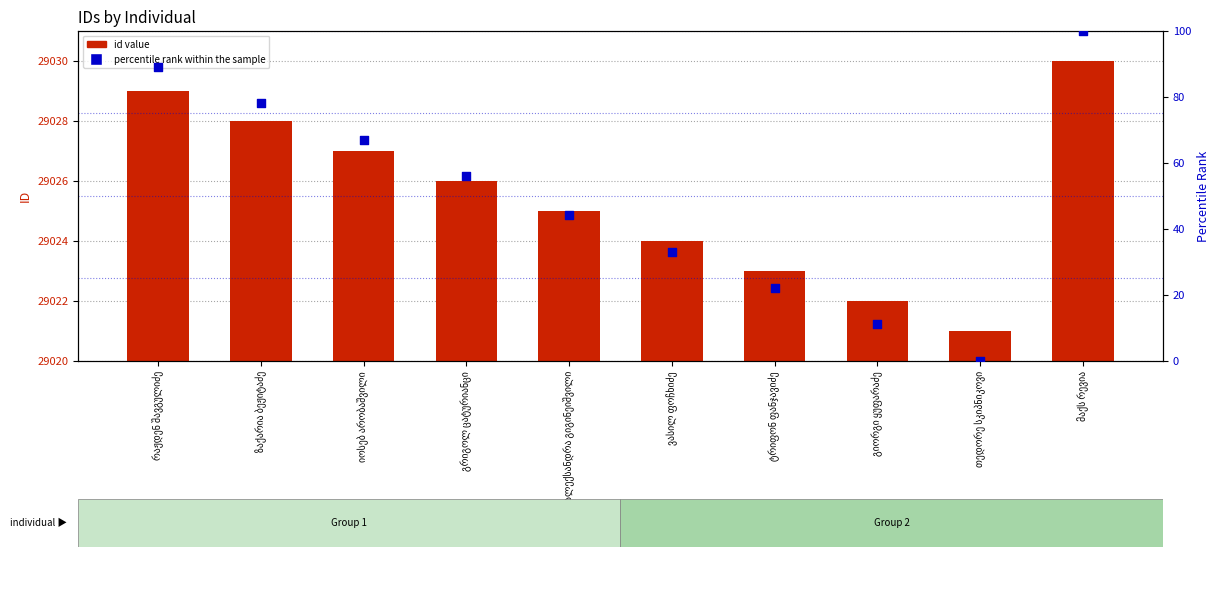

What are all the series names shown in the legend?

id value, percentile rank within the sample